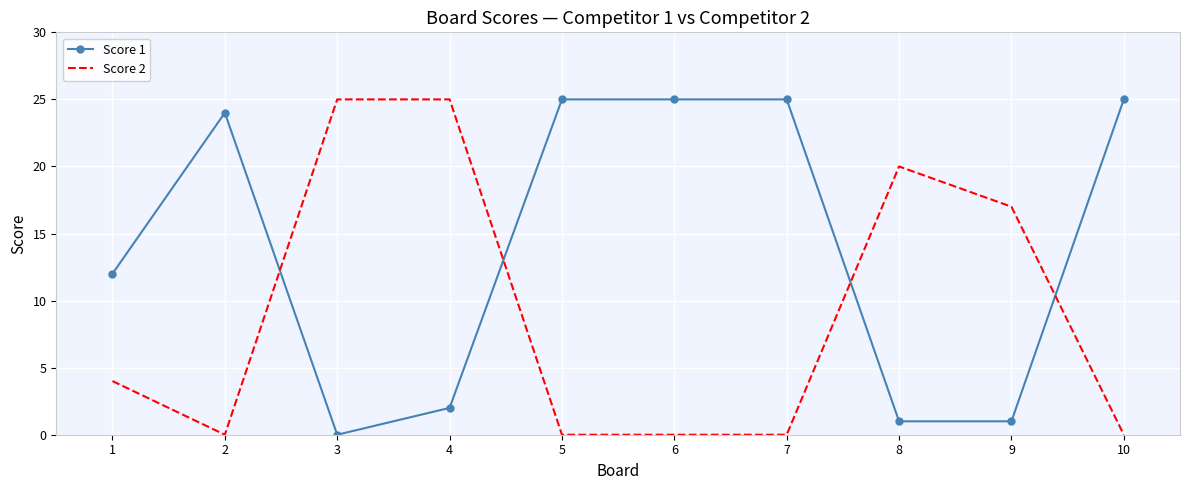

At which label is Score 1 closest to 12?

1